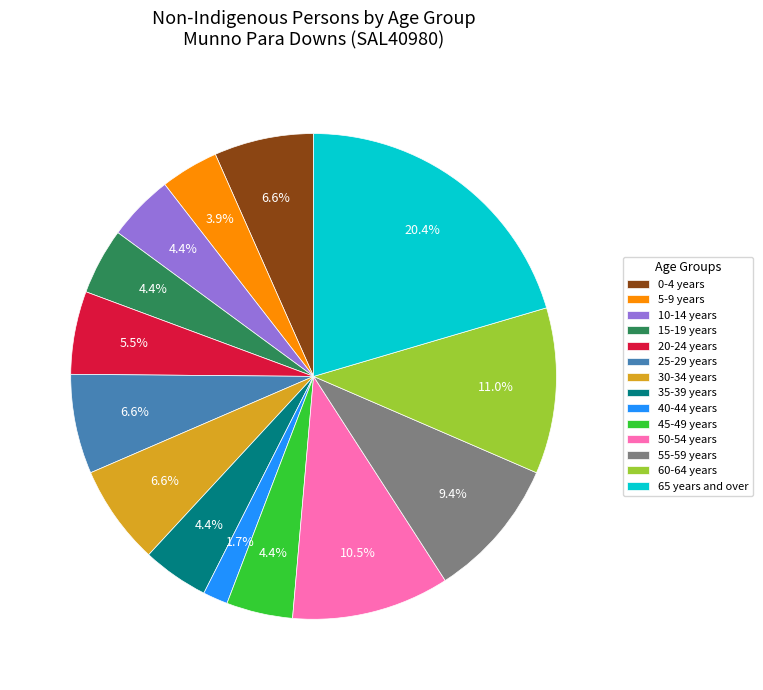

Is it true that 5-9 years is 12% of the pie?

False